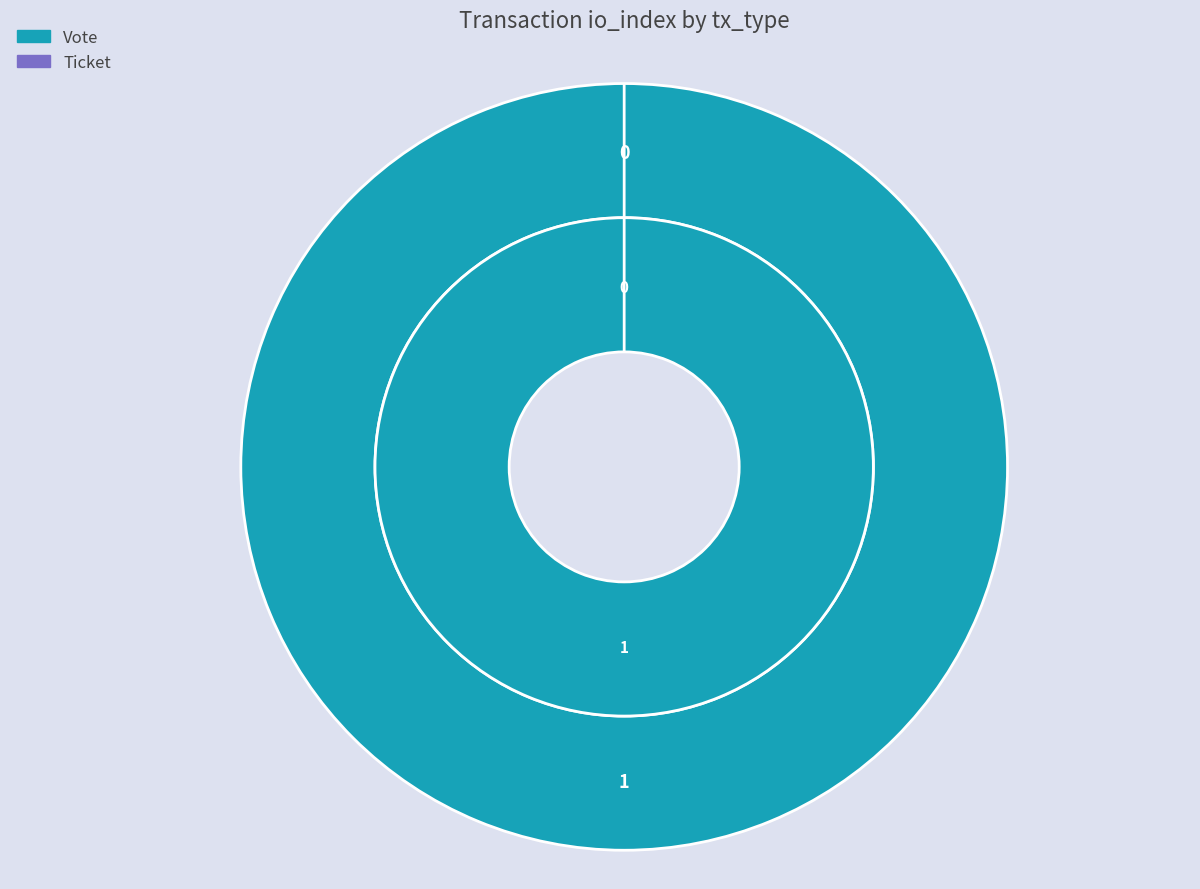

To the nearest percent, what is the combined percentage of Ticket and Vote?

100%